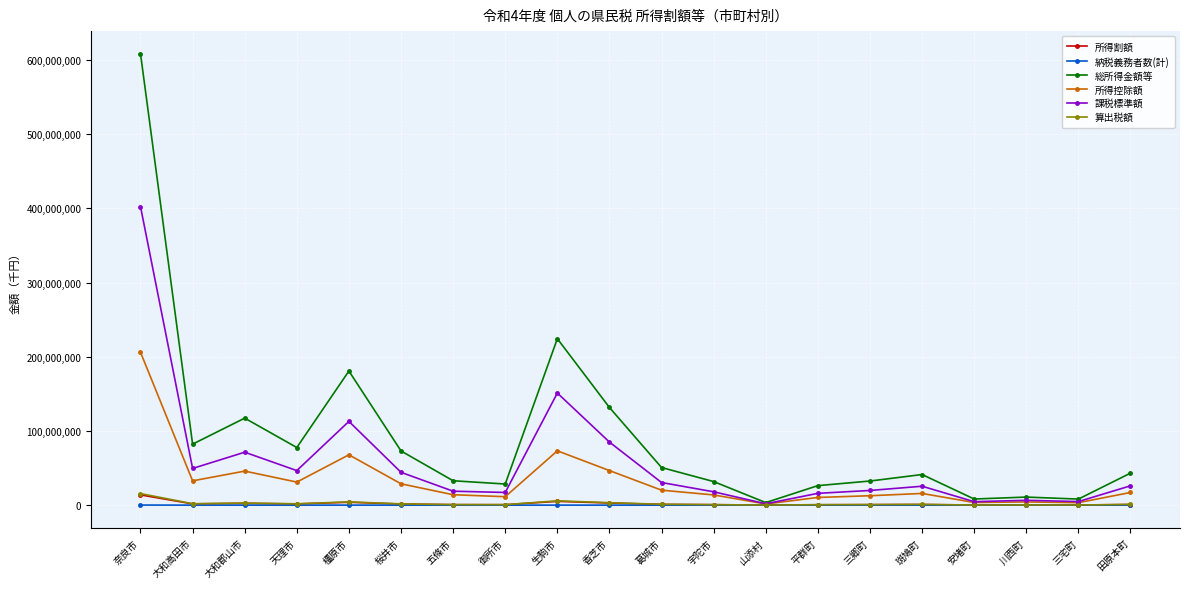

What are all the series names shown in the legend?

所得割額, 納税義務者数(計), 総所得金額等, 所得控除額, 課税標準額, 算出税額